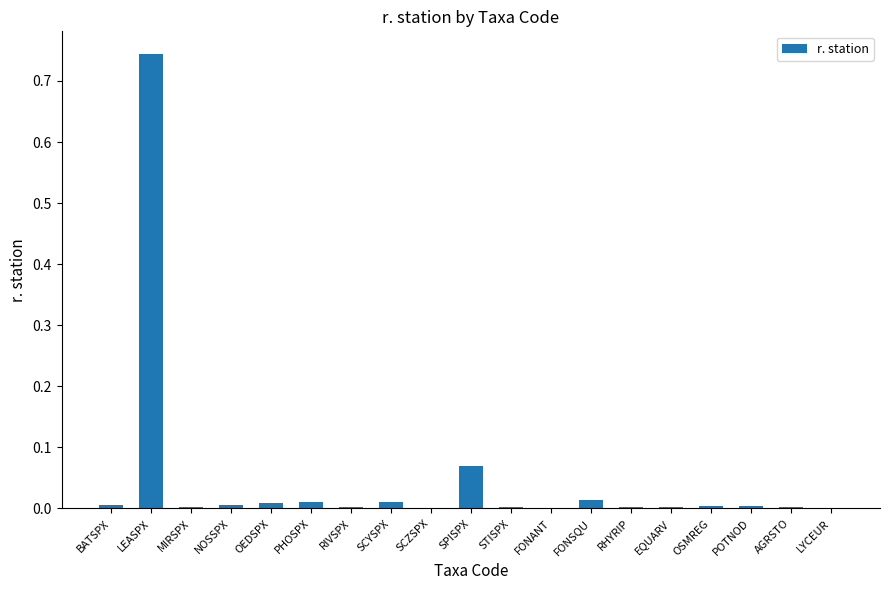

What is the sum of all values?

0.9